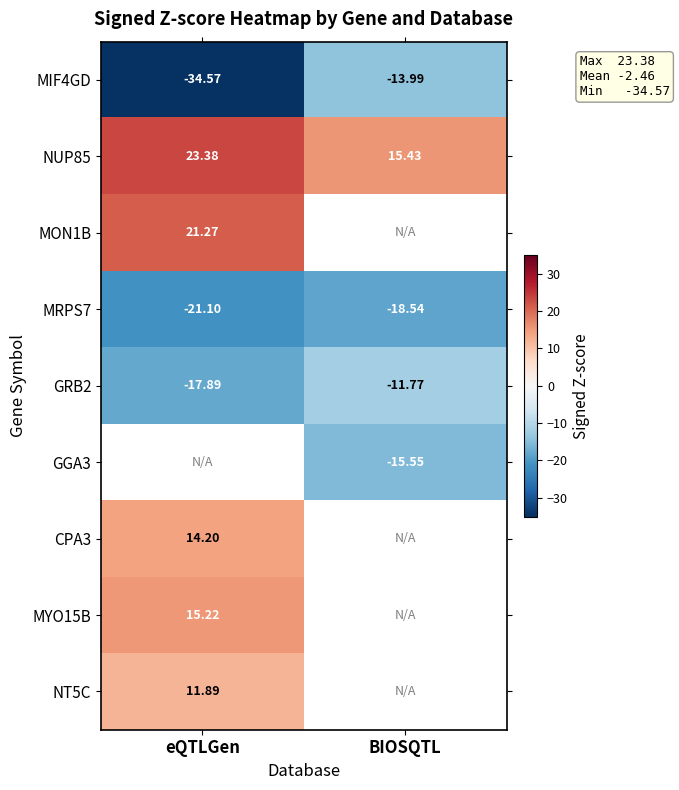

What is the spread (max minus min) of values at BIOSQTL?

34.0